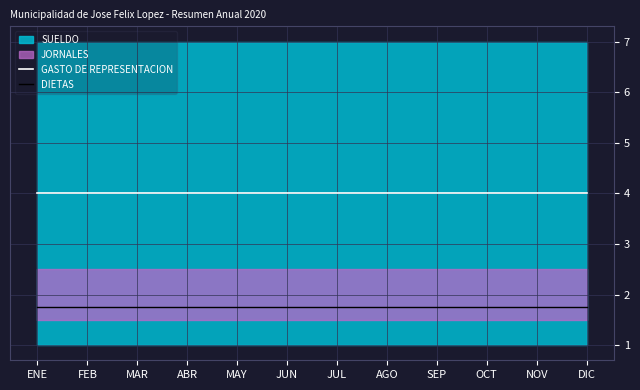

What is the lowest value of the DIETAS series?

1.8